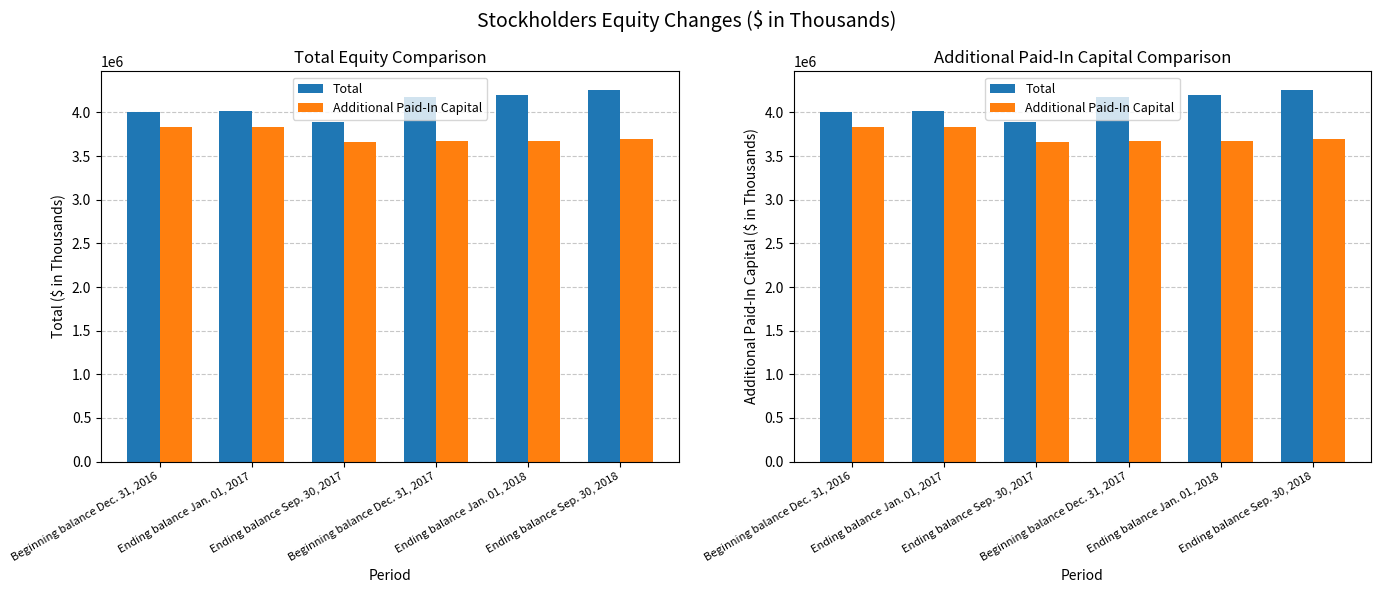

How many categories are shown in the chart?

6